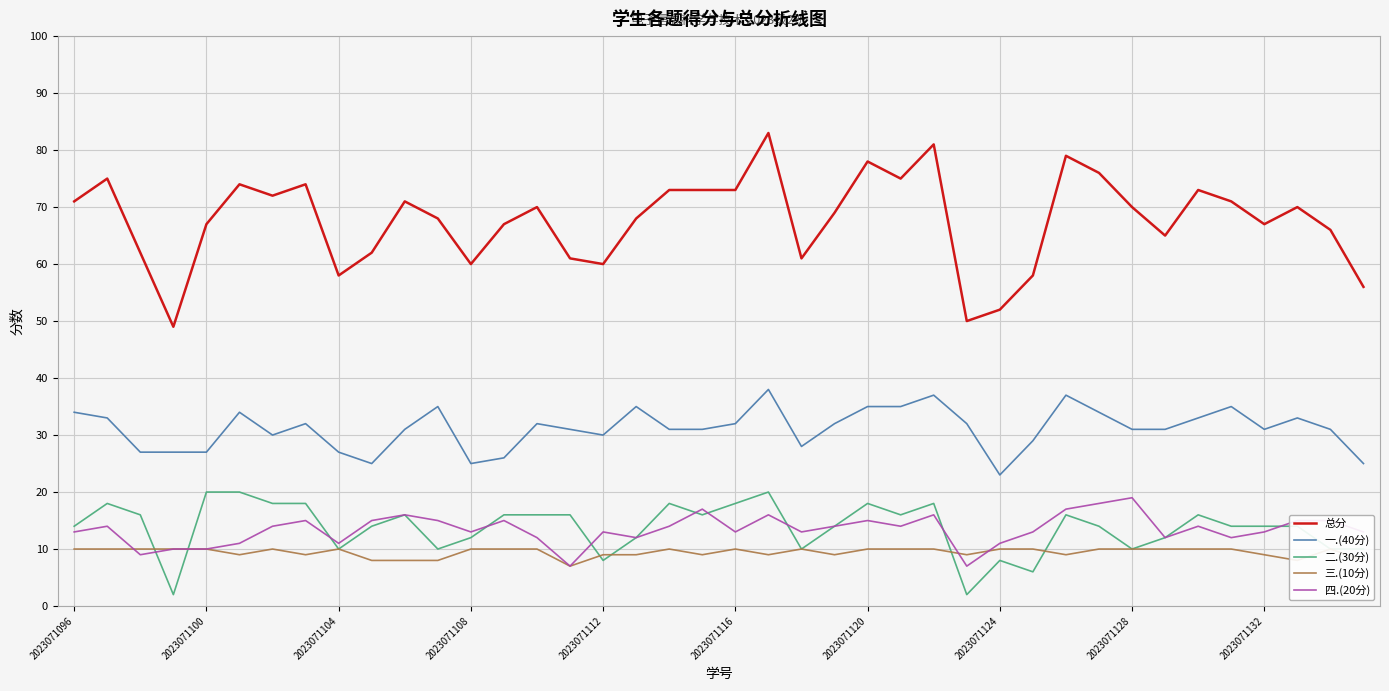

What is the average value of the 一.(40分) series?

31